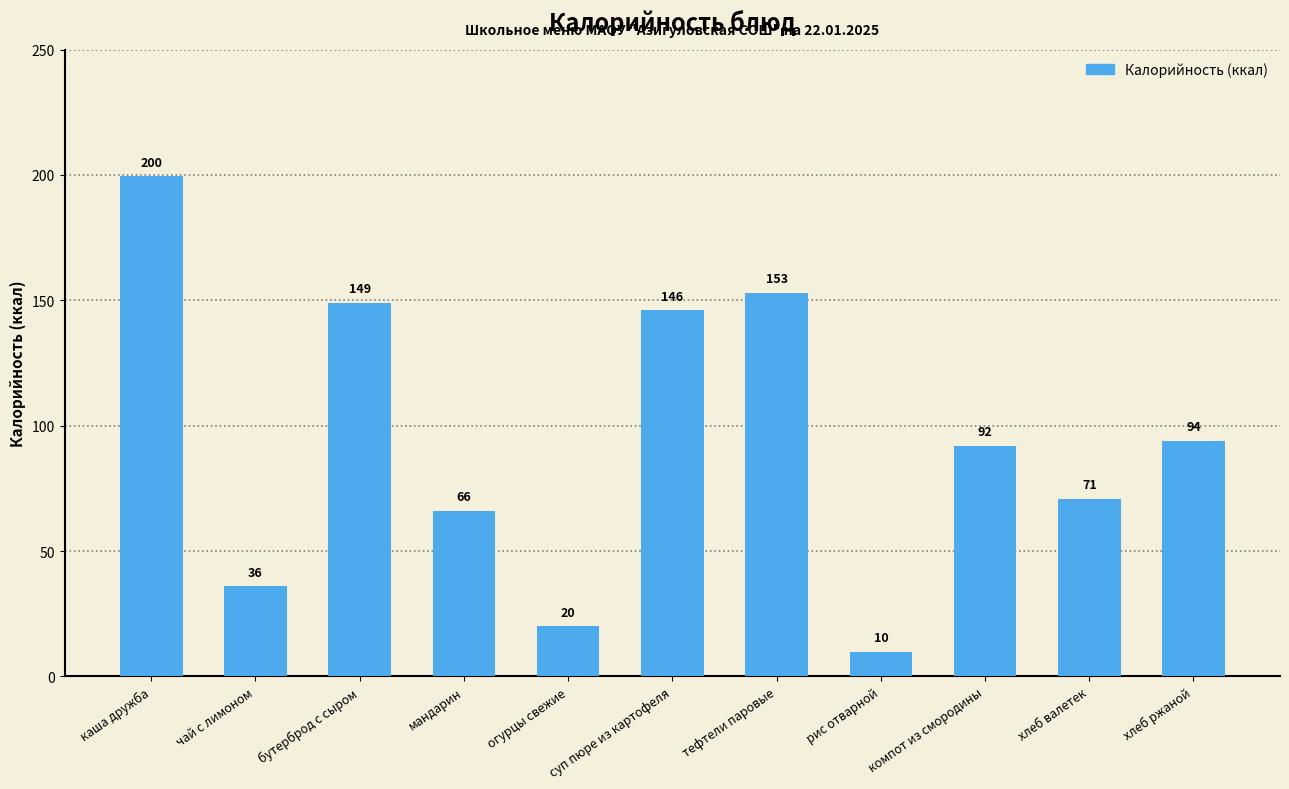

What is the value of the 7th bar from the left?

153.0